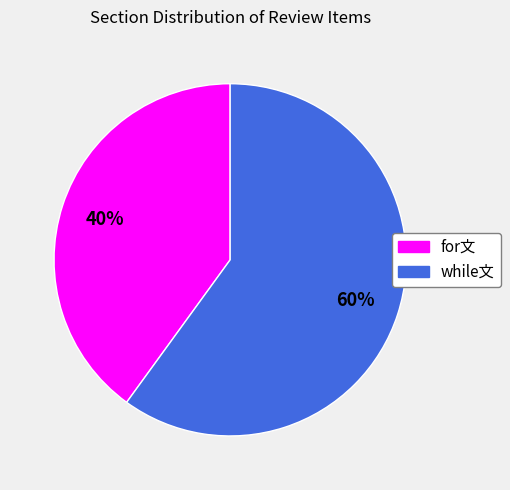

Does while文 account for over 50% of the chart?

Yes